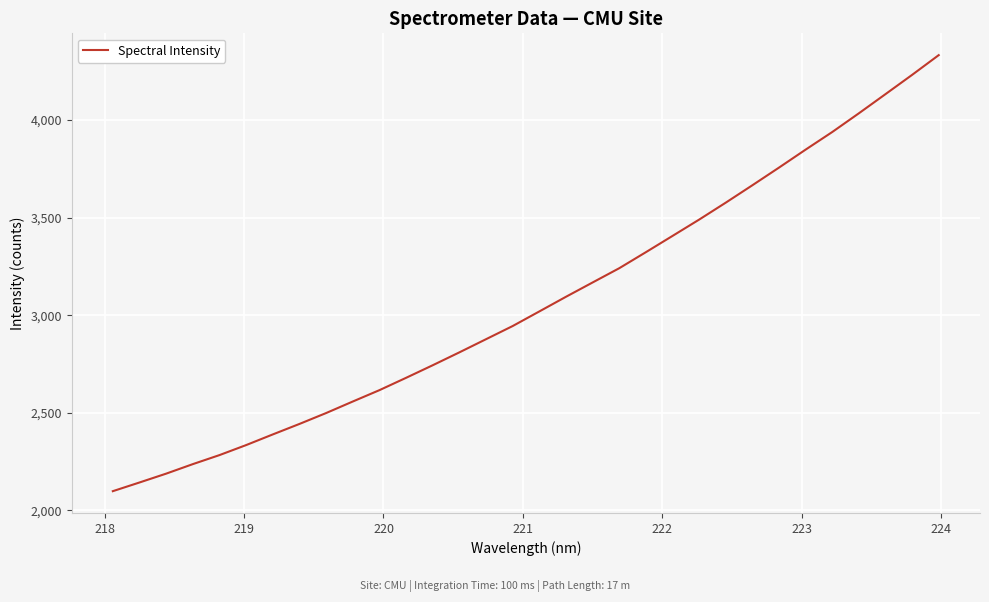

What is the difference between the maximum and minimum values?

2235.0